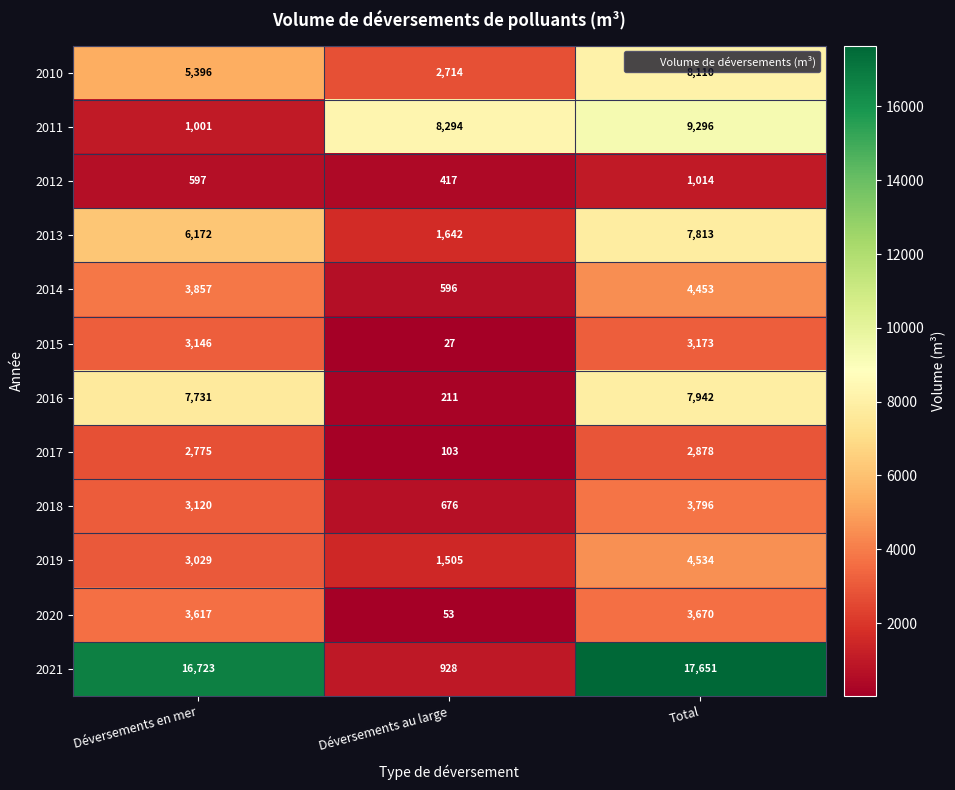

Rank the series at Déversements en mer from lowest to highest value.

2012, 2011, 2017, 2019, 2018, 2015, 2020, 2014, 2010, 2013, 2016, 2021